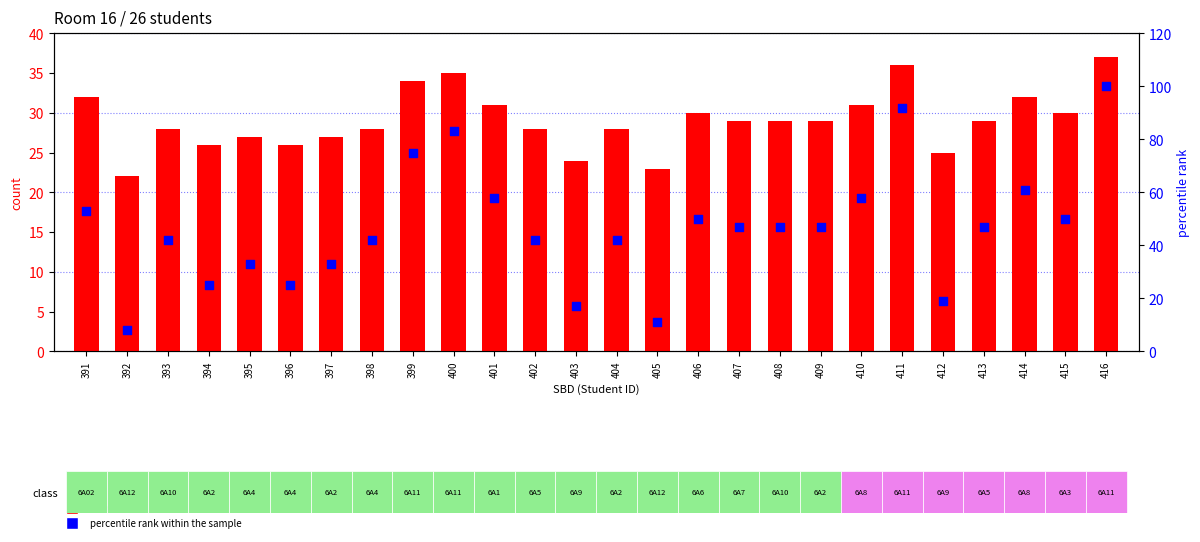

Which series has the largest total across all categories?

percentile rank within the sample